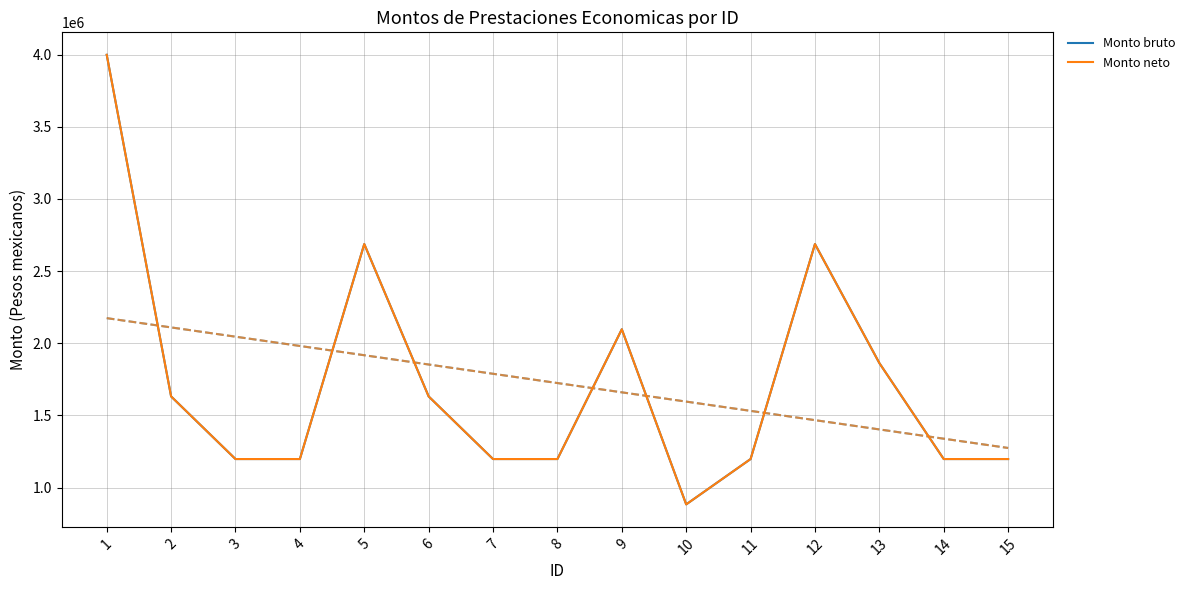

Reading right to left, extract all data points from this chart.

Monto bruto: 15=1198200	14=1198200	13=1863040	12=2687560	11=1198200	10=884080	9=2097200	8=1198200	7=1198200	6=1632000	5=2687560	4=1198200	3=1198200	2=1632000	1=3998680
Monto neto: 15=1198200	14=1198200	13=1863040	12=2687560	11=1198200	10=884080	9=2097200	8=1198200	7=1198200	6=1632000	5=2687560	4=1198200	3=1198200	2=1632000	1=3998680